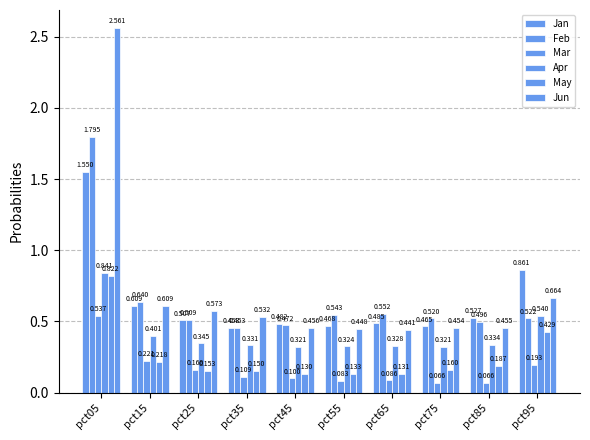

Which series changed the most between pct05 and pct15?

Jun